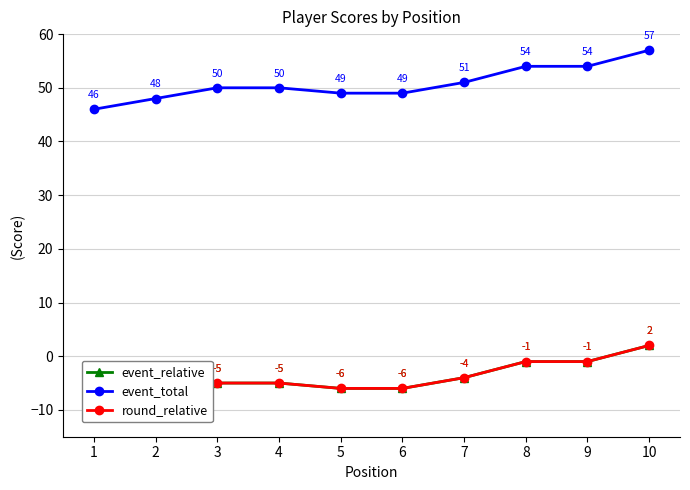

Rank the categories by event_total value from highest to lowest.

10, 8, 9, 7, 3, 4, 5, 6, 2, 1